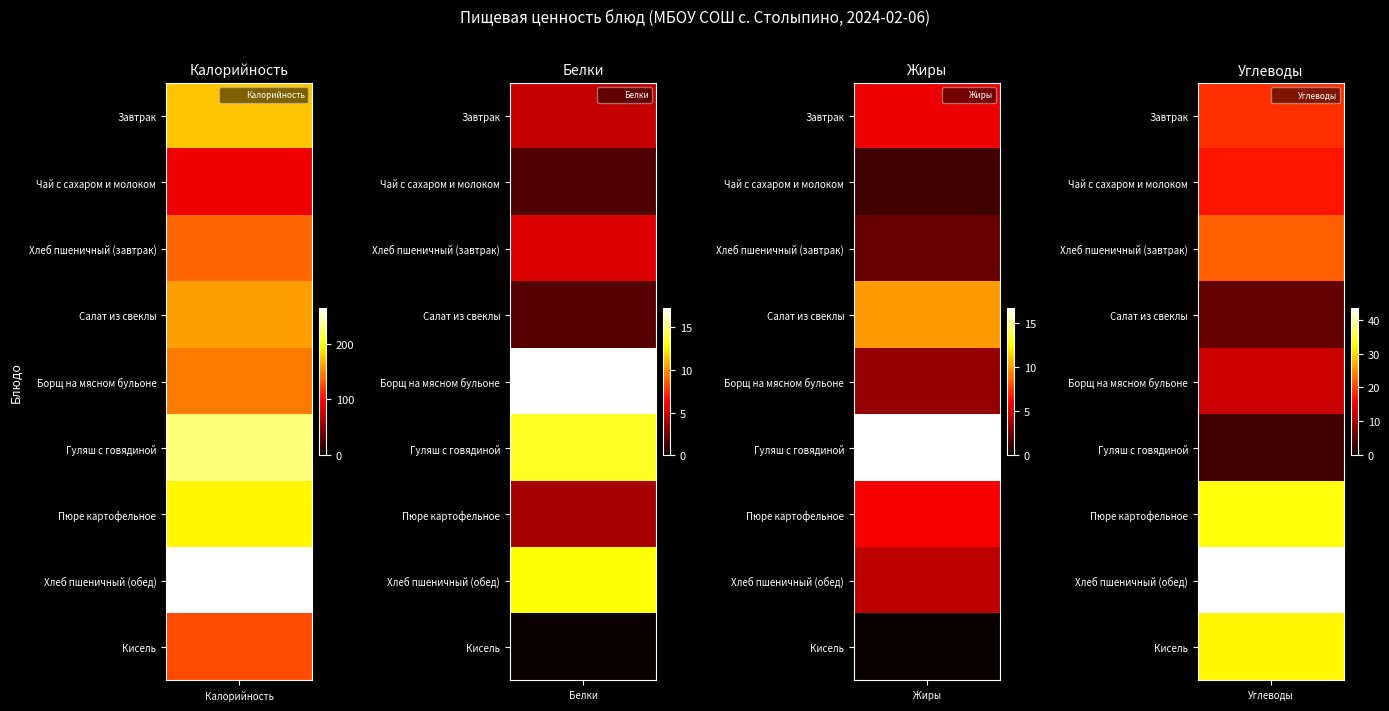

At how many categories does at least one series exceed 40?

2